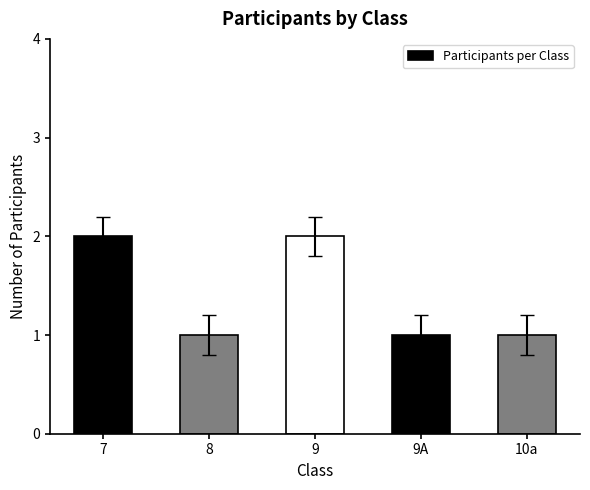

True or false: the data shows 2 at 7.

True